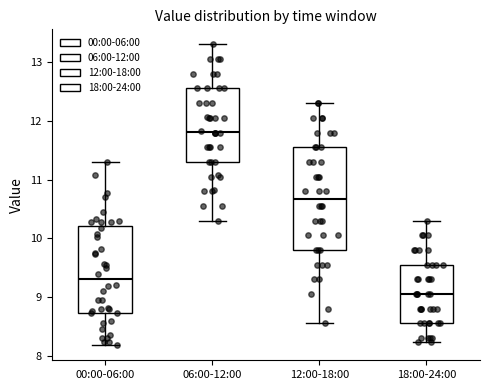

Reading left to right, read every box against the y-axis: the position of its median line, the range the box covers, and the ends of its whiskers. The values are not printed on the chart, so give them approximately, as read against the axis.

00:00-06:00: median 9.3, box 8.7 to 10.2, whiskers 8.2 to 11.3
06:00-12:00: median 11.8, box 11.3 to 12.6, whiskers 10.3 to 13.3
12:00-18:00: median 10.7, box 9.8 to 11.6, whiskers 8.6 to 12.3
18:00-24:00: median 9.1, box 8.6 to 9.6, whiskers 8.2 to 10.3